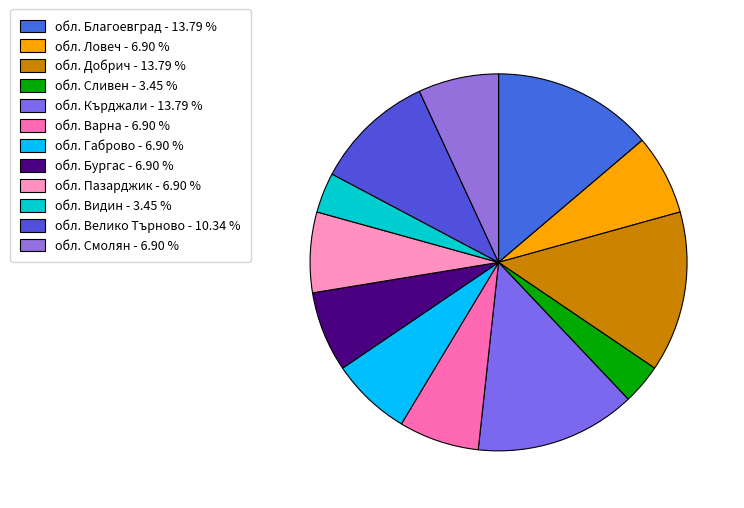

Count the number of slices in the pie.

12